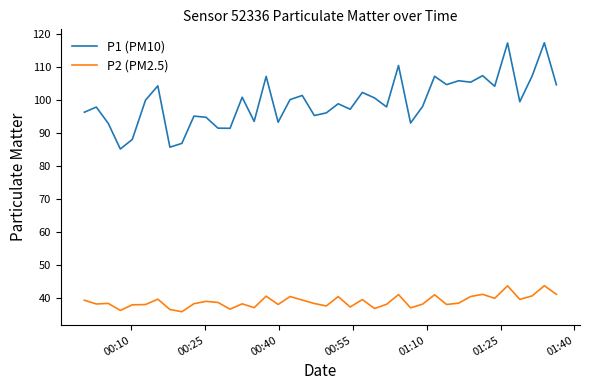

Which series has the largest total across all categories?

P1 (PM10)